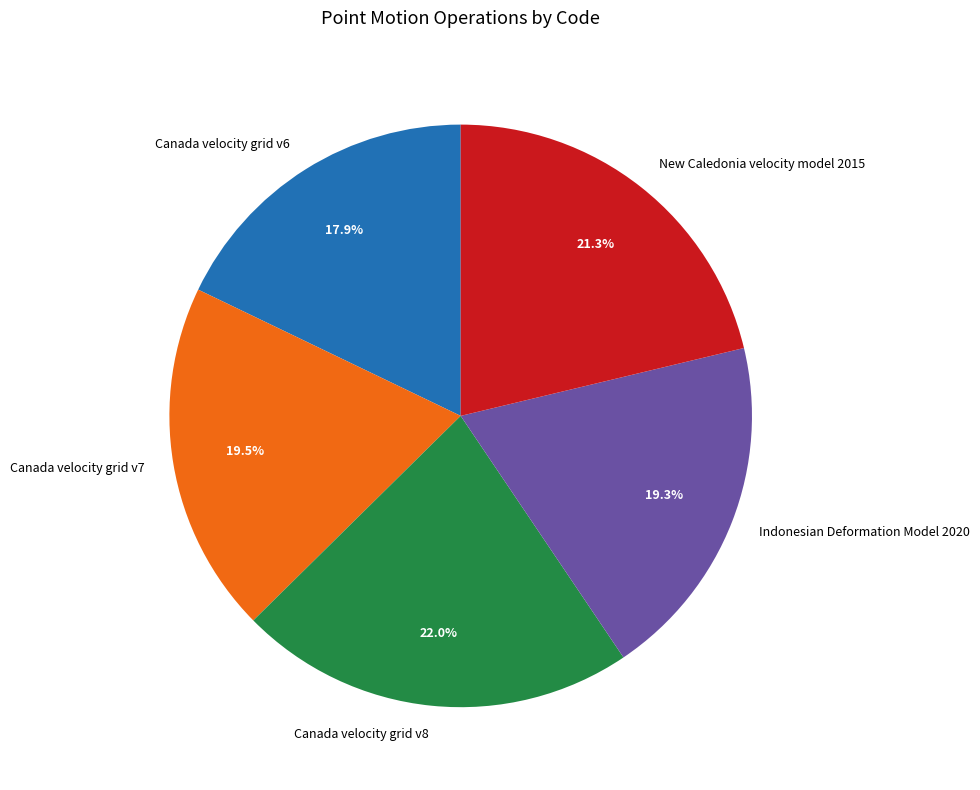

What is the ratio of the value at New Caledonia velocity model 2015 to the value at Canada velocity grid v8?

1.0